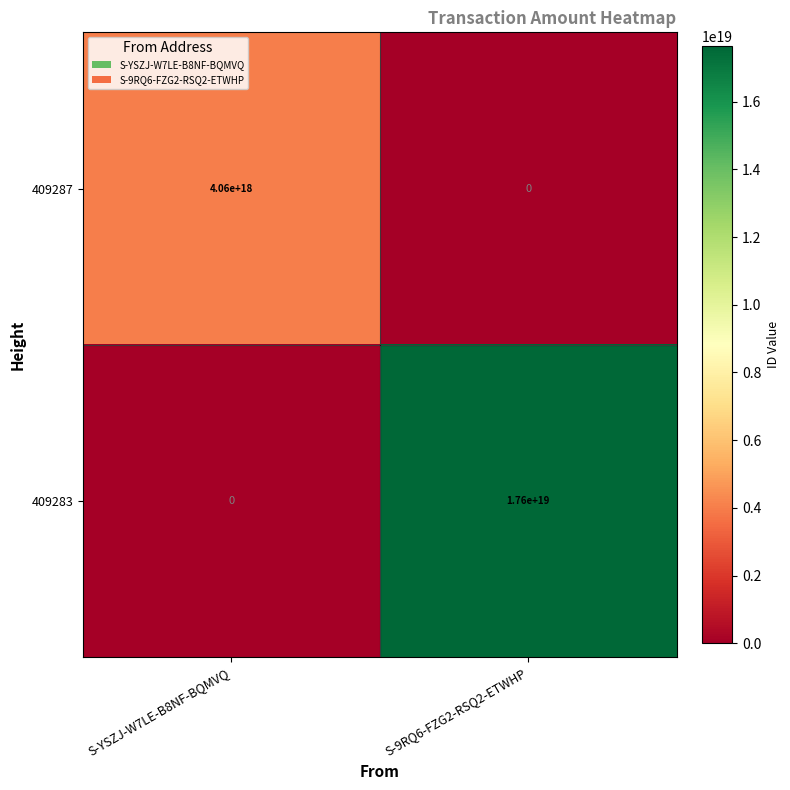

Rank the series by their average value, from lowest to highest.

409287, 409283